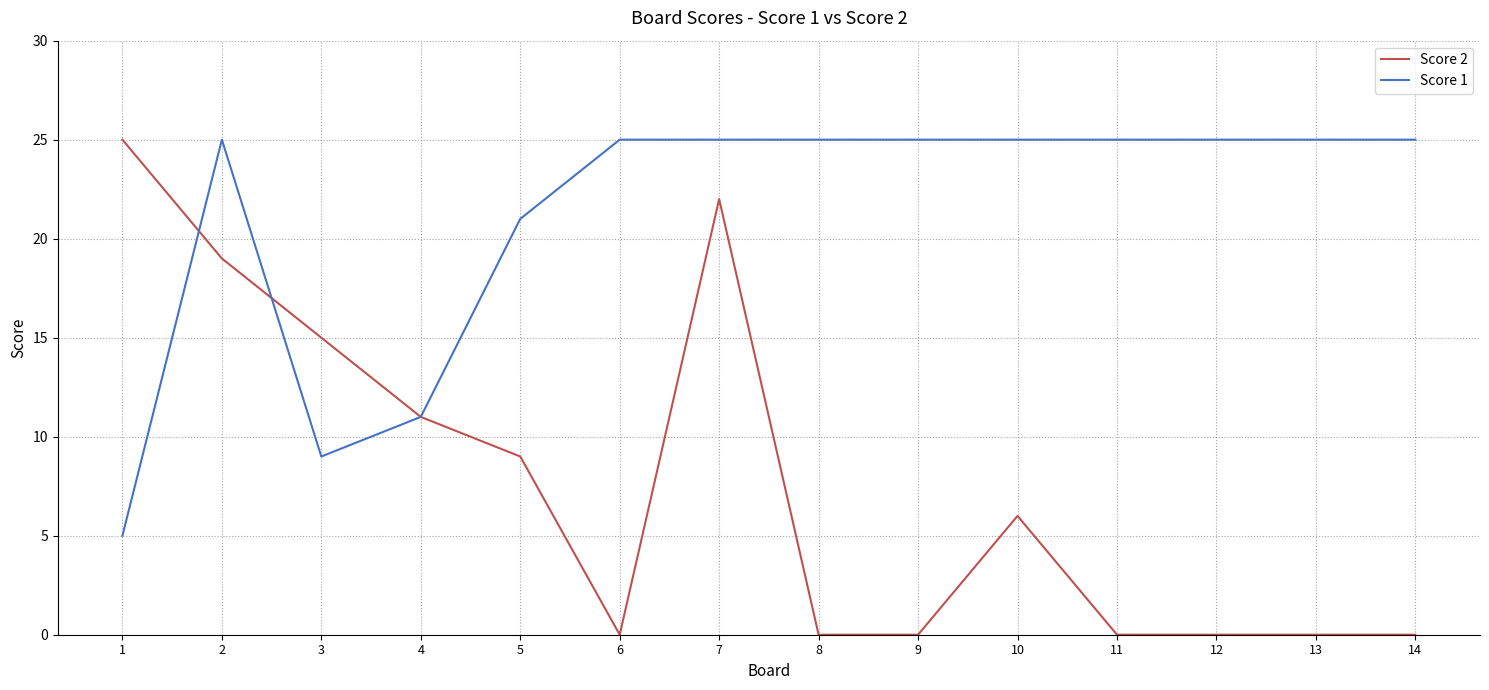

Where is Score 2 nearest to the value 12?

4